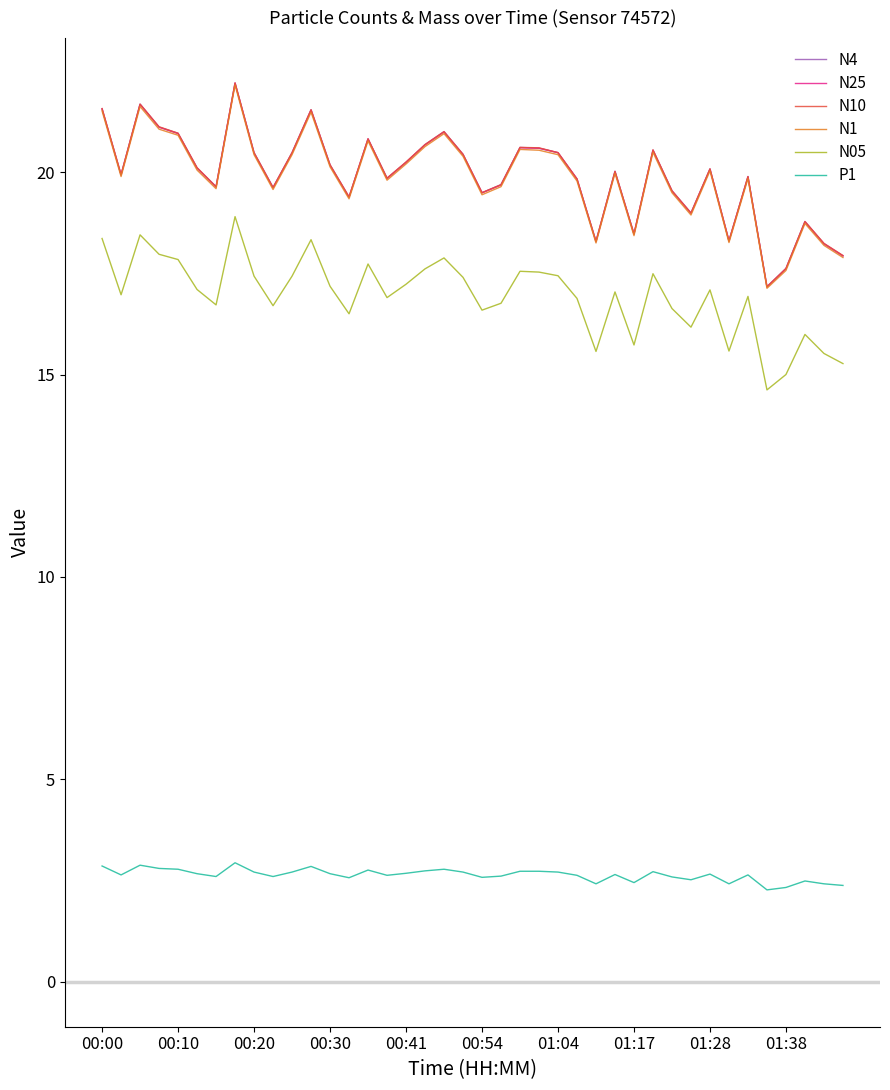

True or false: N4 and P1 cross at least once.

False